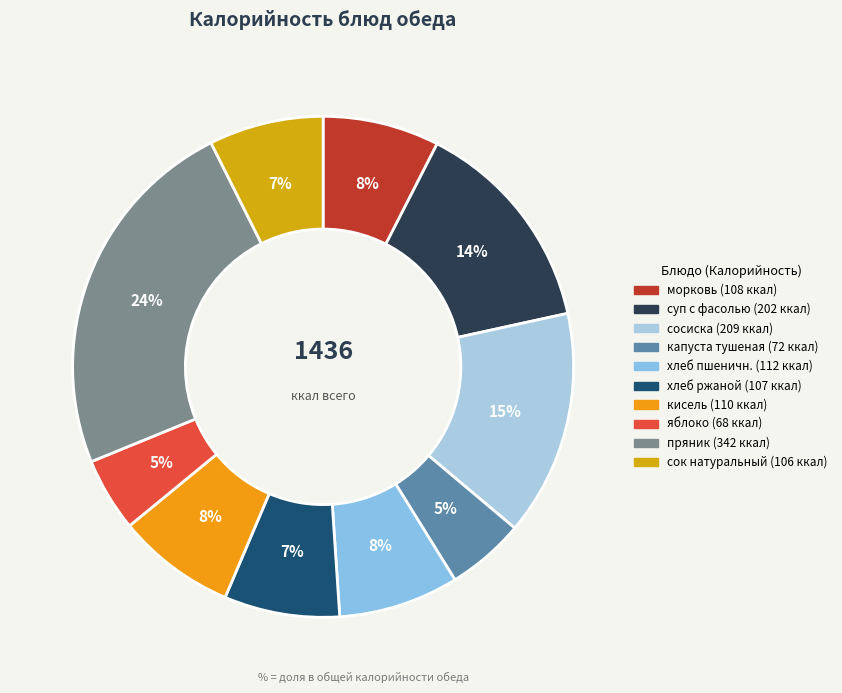

How many segments does this pie chart have?

10